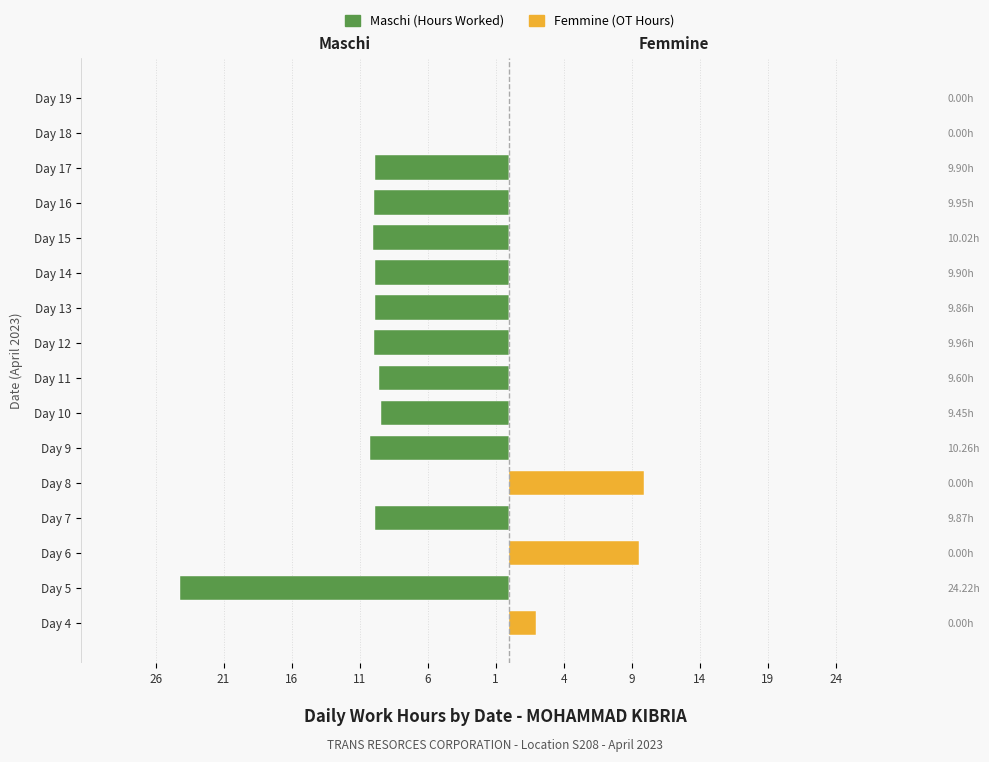

What is the difference between the second highest and second lowest values in the Maschi series?

10.3